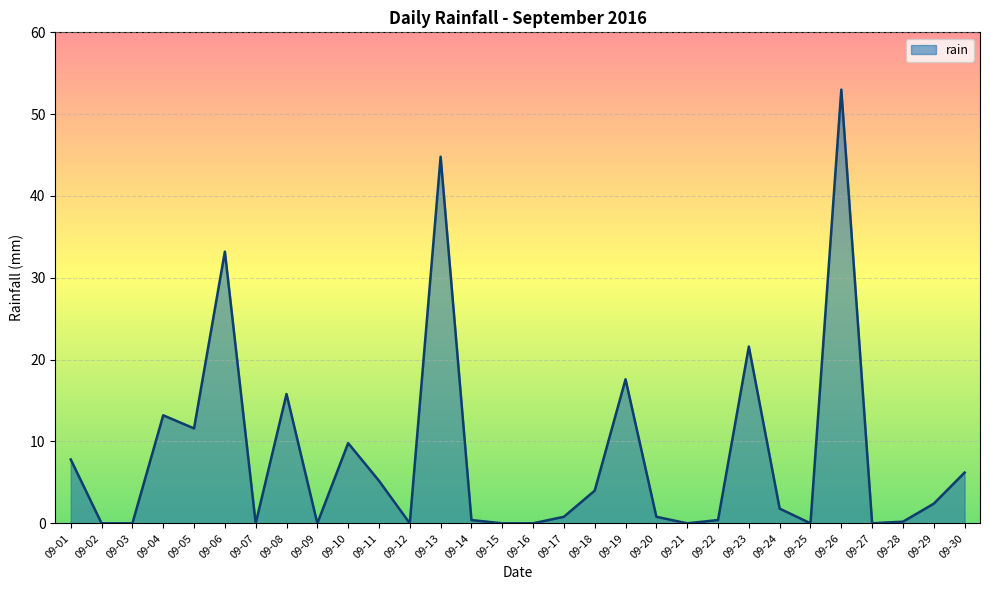

What is the average value?

8.4